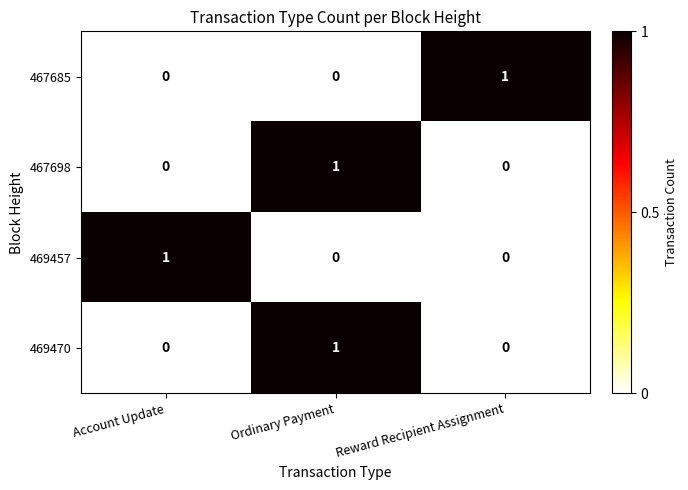

How many 467685 values are between 0 and 1?

3